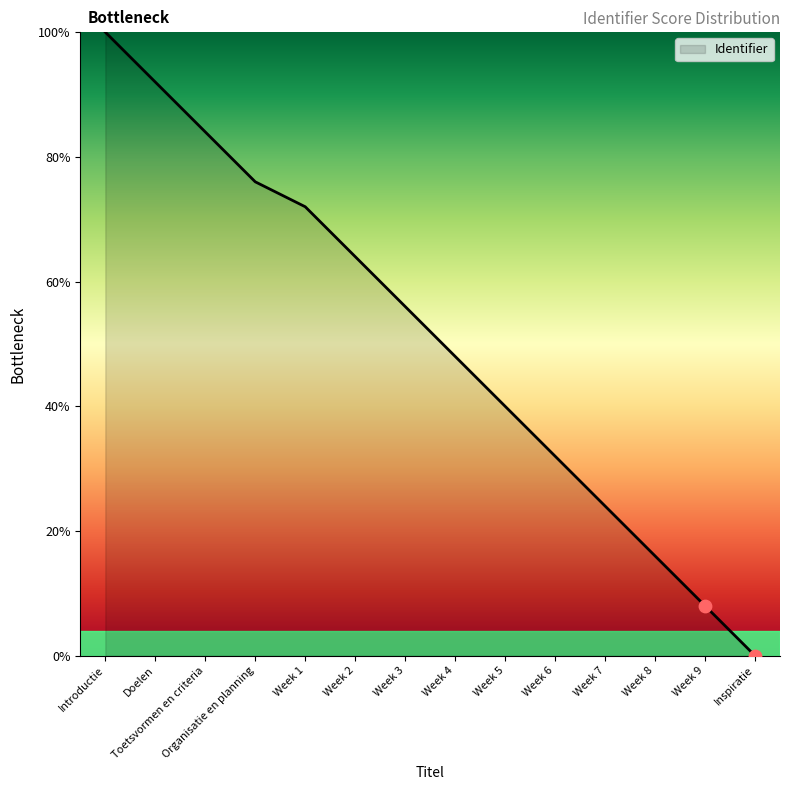

What is the ratio of the value at Week 8 to the value at Organisatie en planning?

0.2